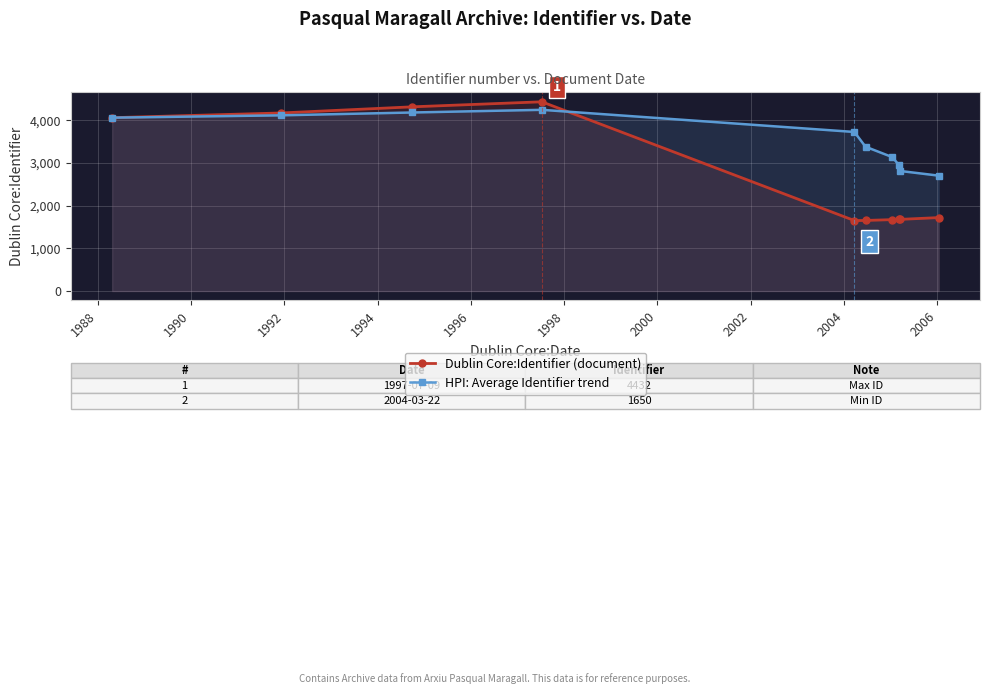

What is the smallest value displayed?

1650.0